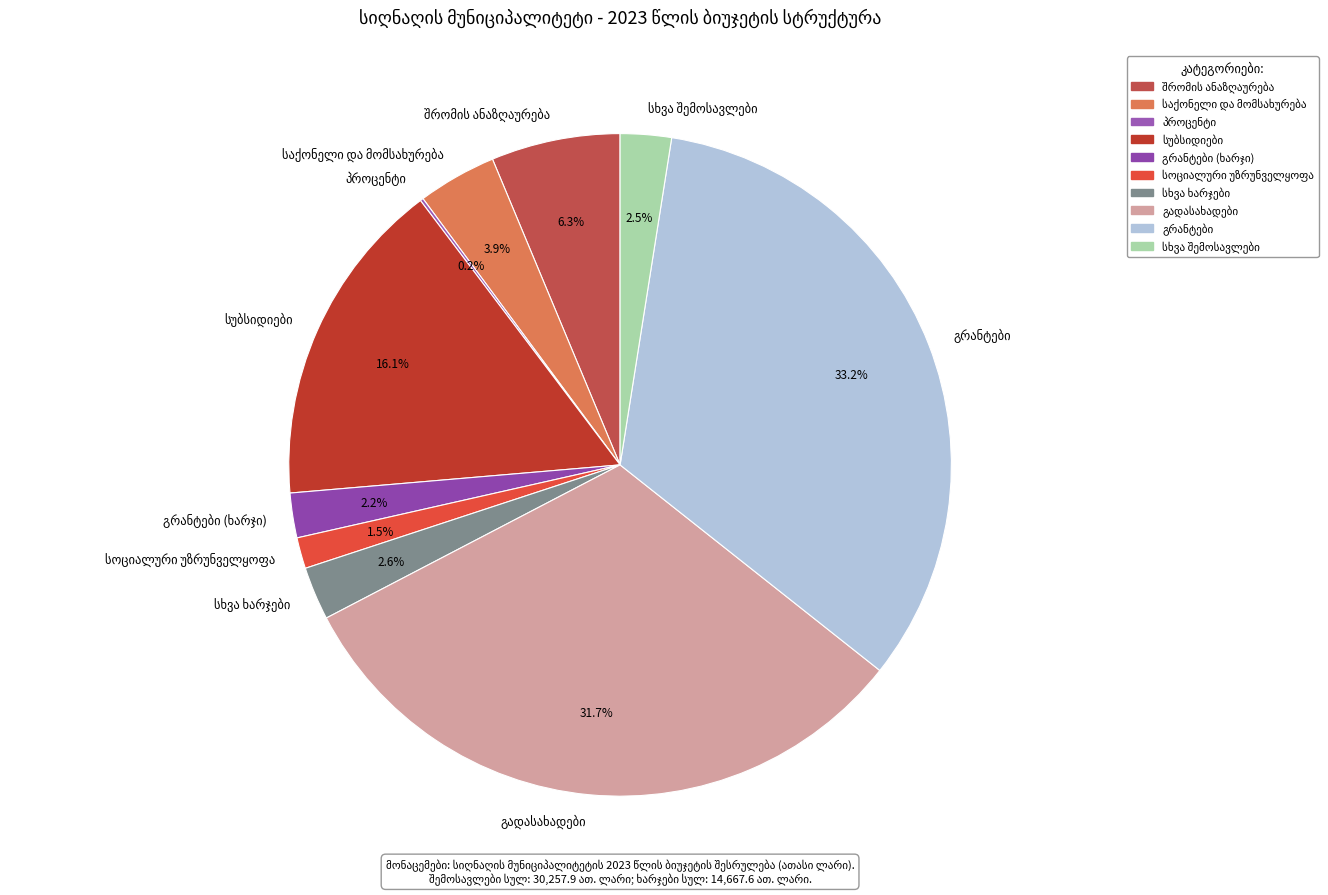

To the nearest percent, what is the average slice percentage?

10%